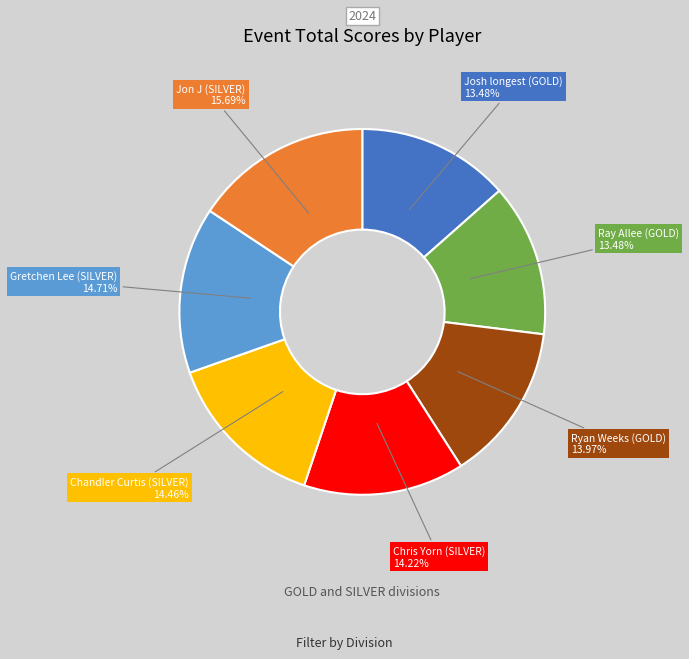

Count the number of slices in the pie.

7